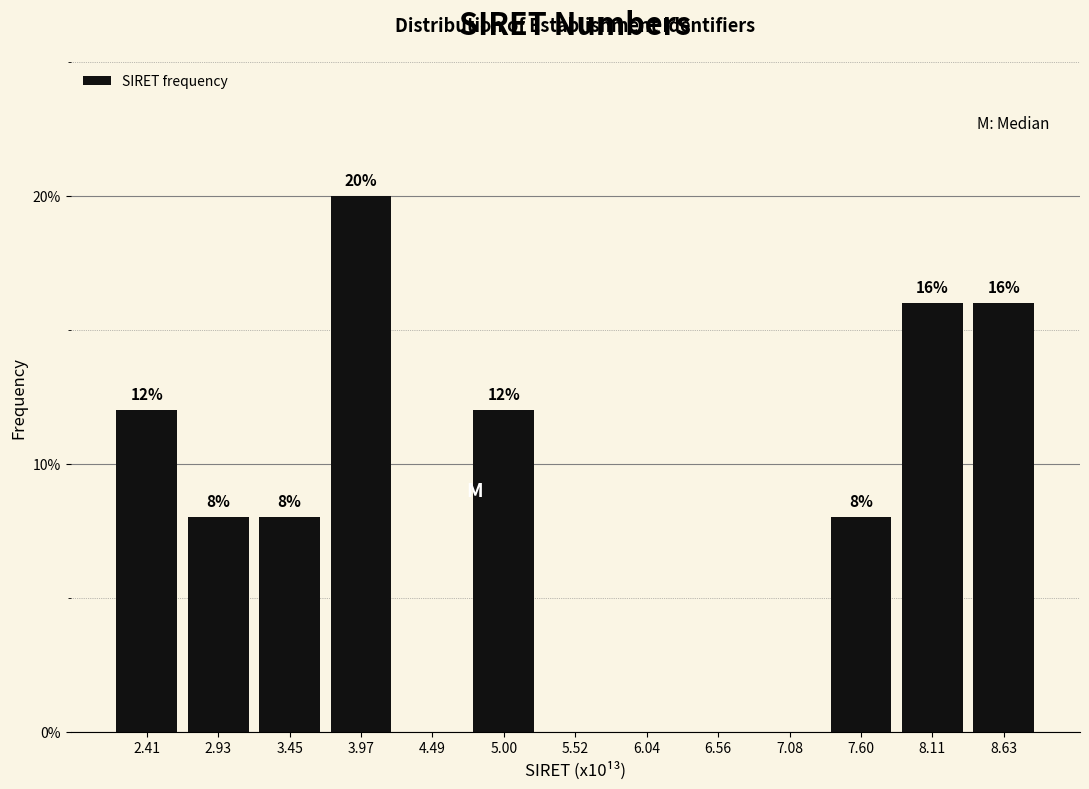

Reading left to right, transcribe all the data shown in this chart.

2.41=12	2.93=8	3.45=8	3.97=20	4.49=0	5.00=12	5.52=0	6.04=0	6.56=0	7.08=0	7.60=8	8.11=16	8.63=16